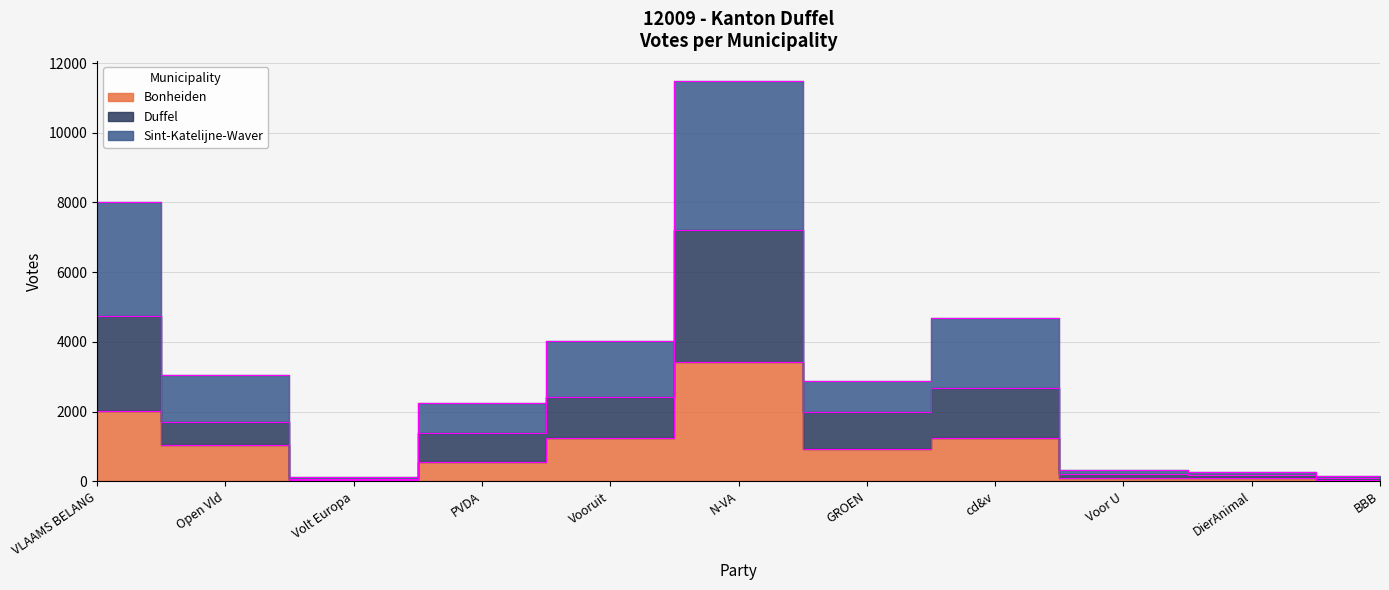

What is the smallest value displayed?

33